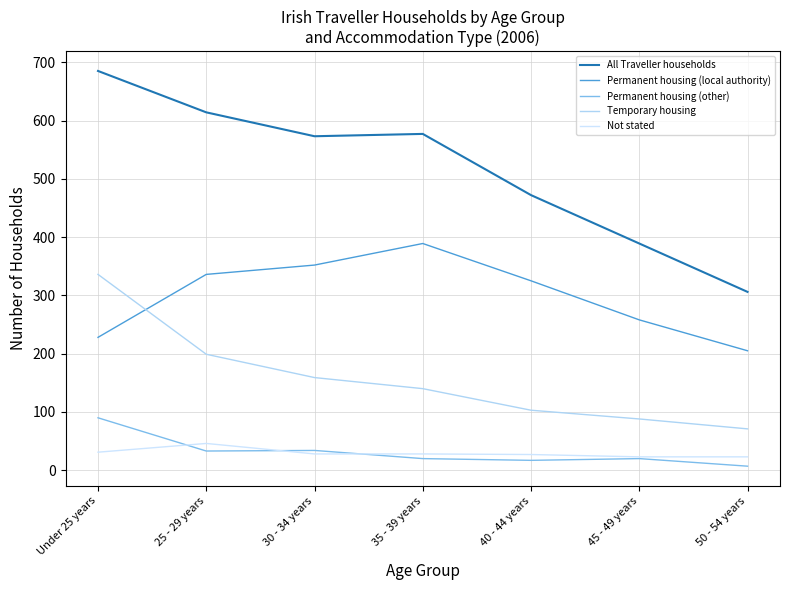

True or false: Permanent housing (other) and All Traveller households cross at least once.

False